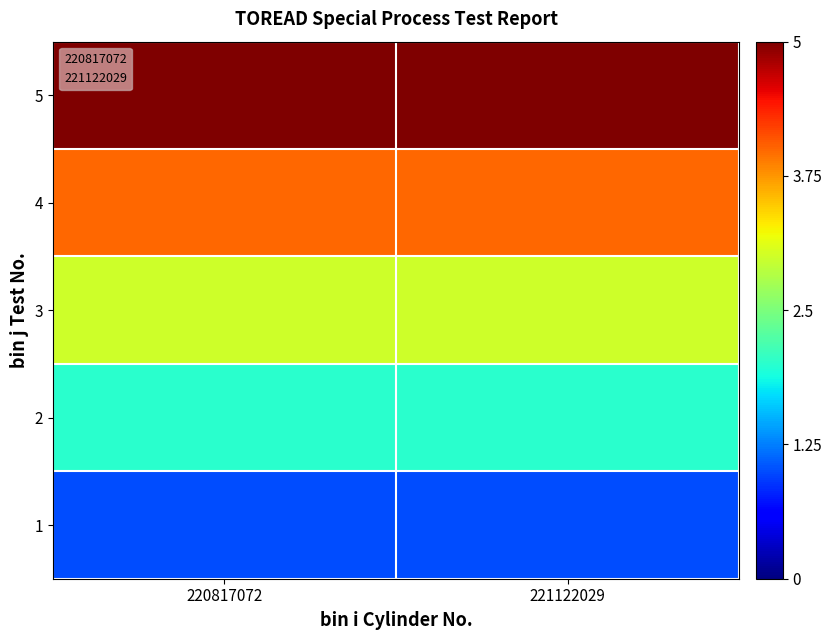

Rank the series at 221122029 from lowest to highest value.

1, 2, 3, 4, 5